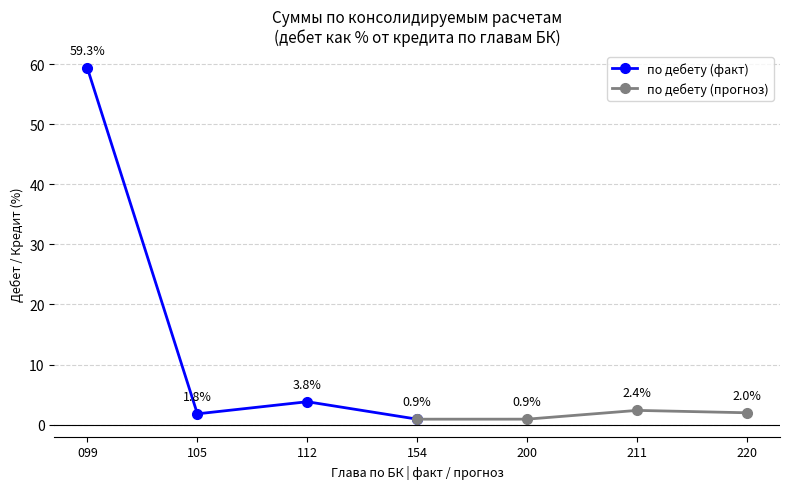

Where is по дебету (факт) nearest to the value 30?

112